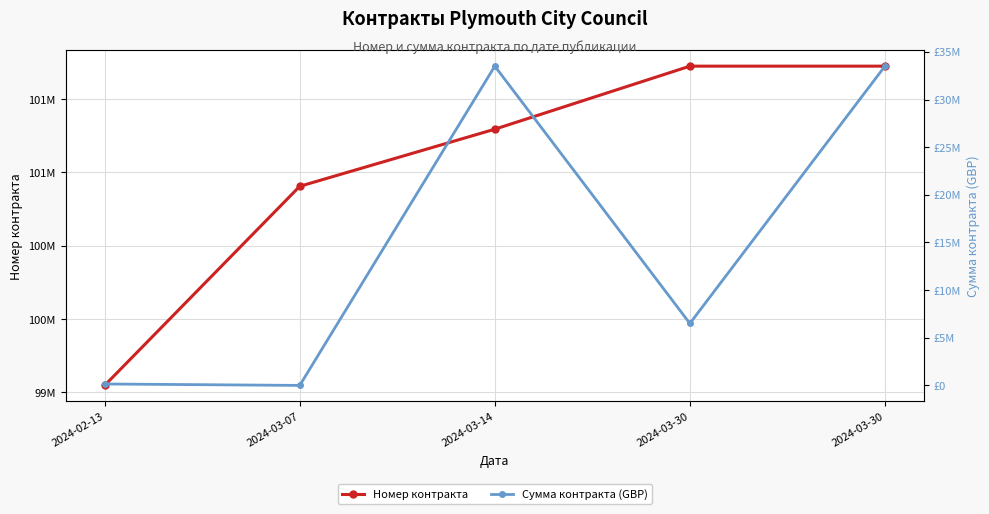

What is the difference between the maximum and second lowest values in the Номер контракта series?

818875